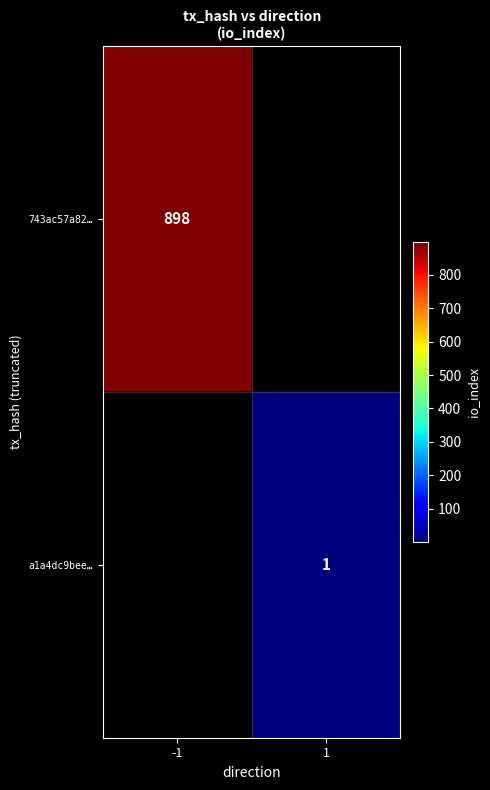

Between 1 and -1, which is larger?

-1